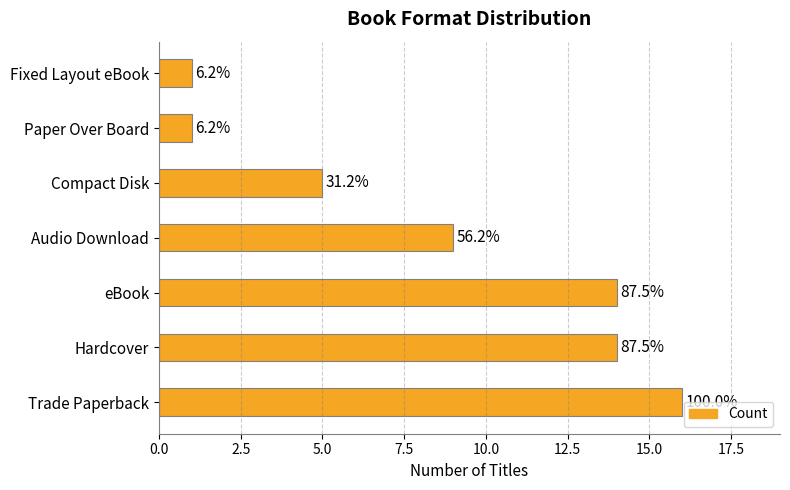

How many bars are there in total?

7